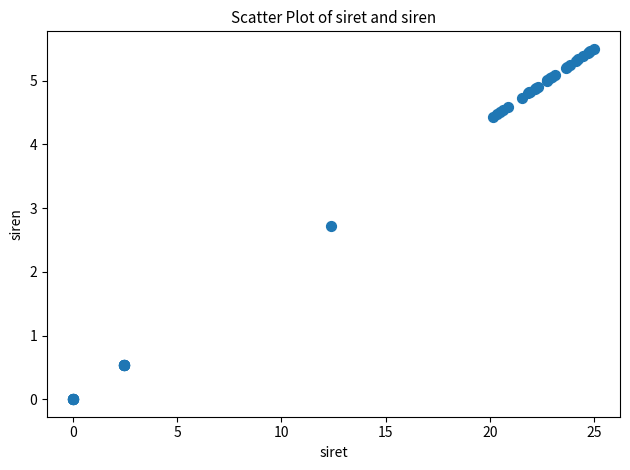

What Y value in the scatter plot is closest to 2?

2.7